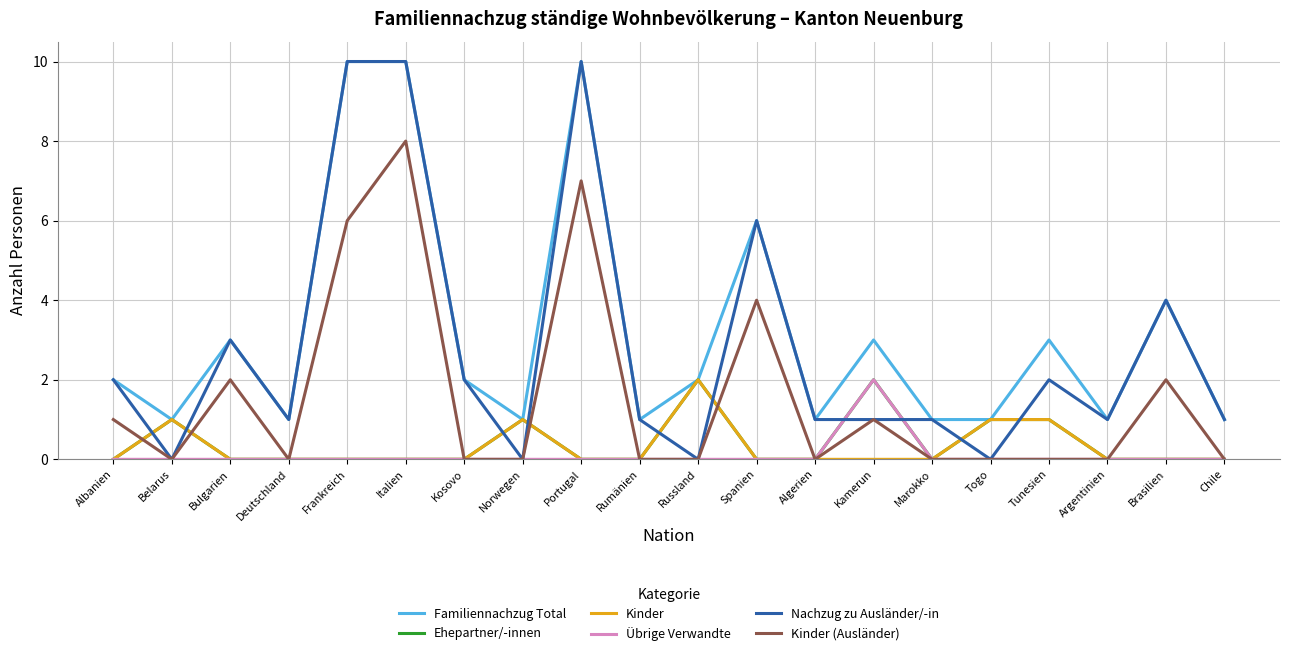

Which series has the largest total across all categories?

Familiennachzug Total